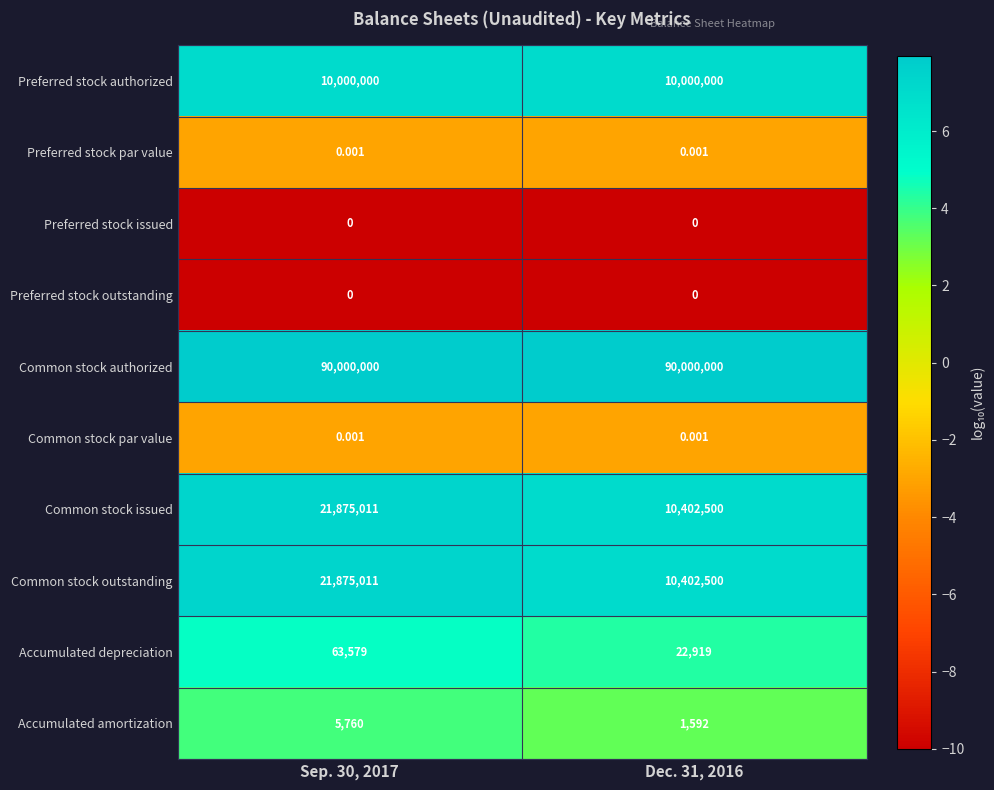

Is the value of Preferred stock authorized at Sep. 30, 2017 greater than the value of Common stock authorized at Sep. 30, 2017?

No